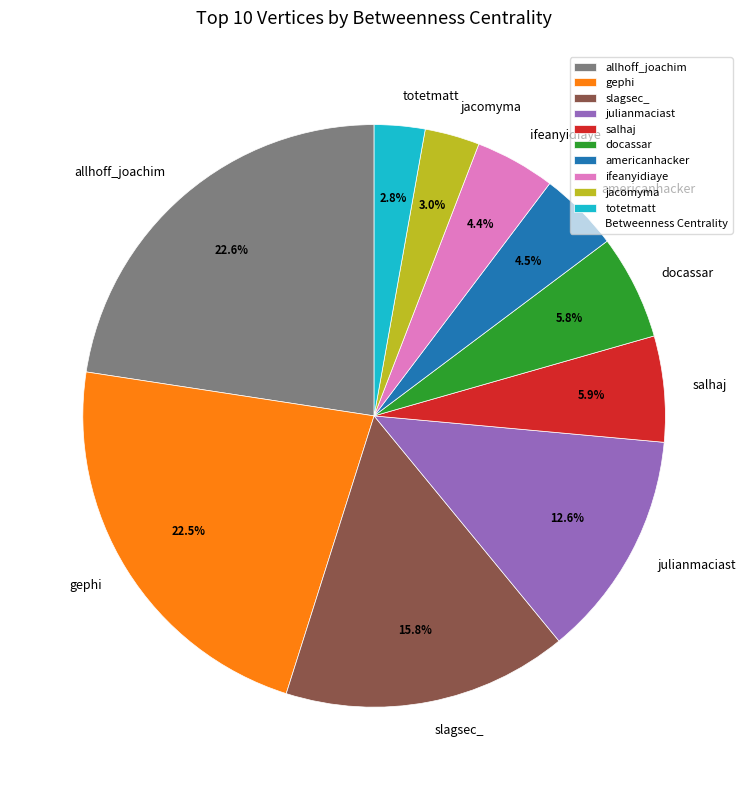

What is the ratio of the value at slagsec_ to the value at julianmaciast?

1.3